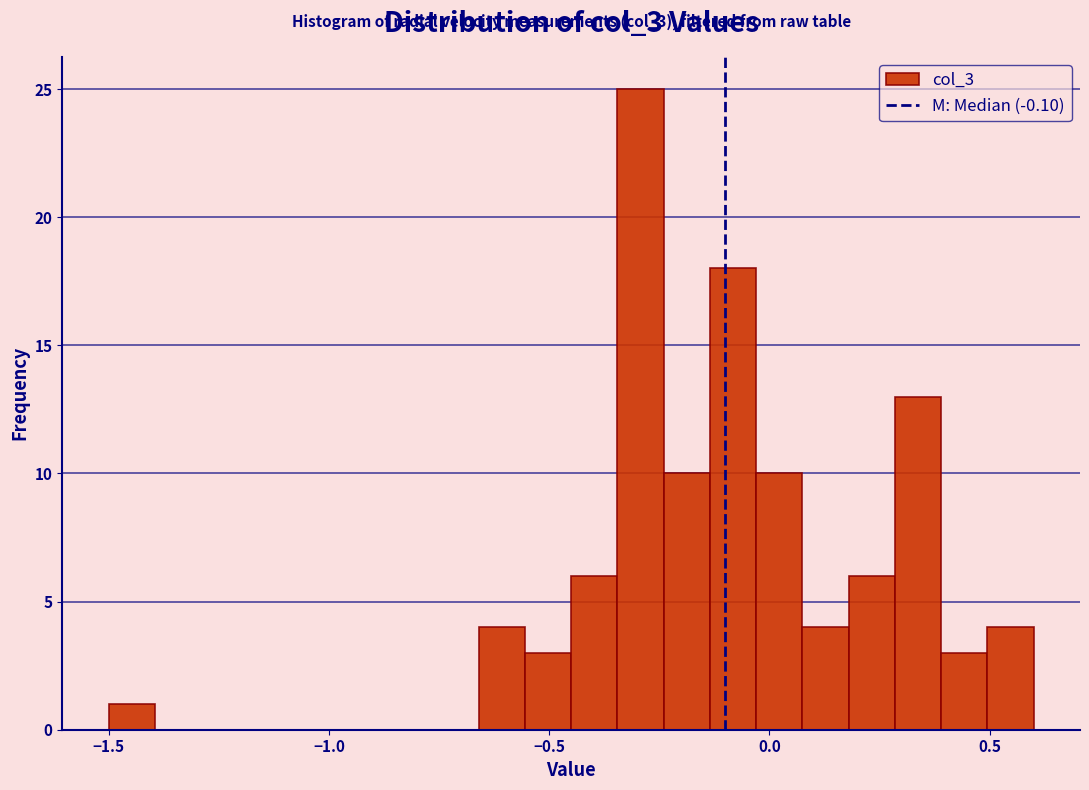

Around what value on the x-axis is the tallest bar? Give the approximate position of its centre, as read against the axis.

-0.30